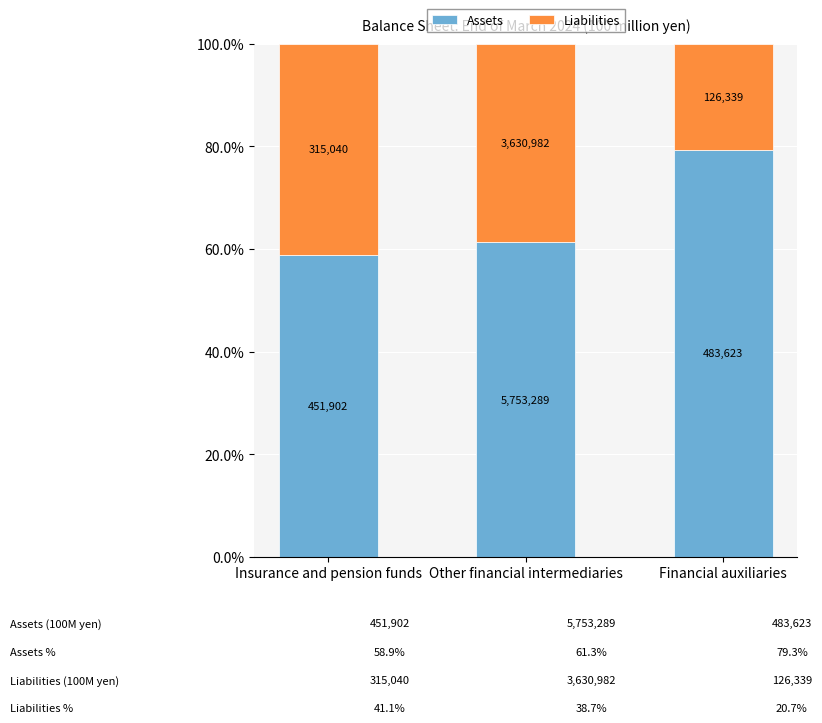

Between Insurance and pension funds and Other financial intermediaries, which is larger?

Other financial intermediaries